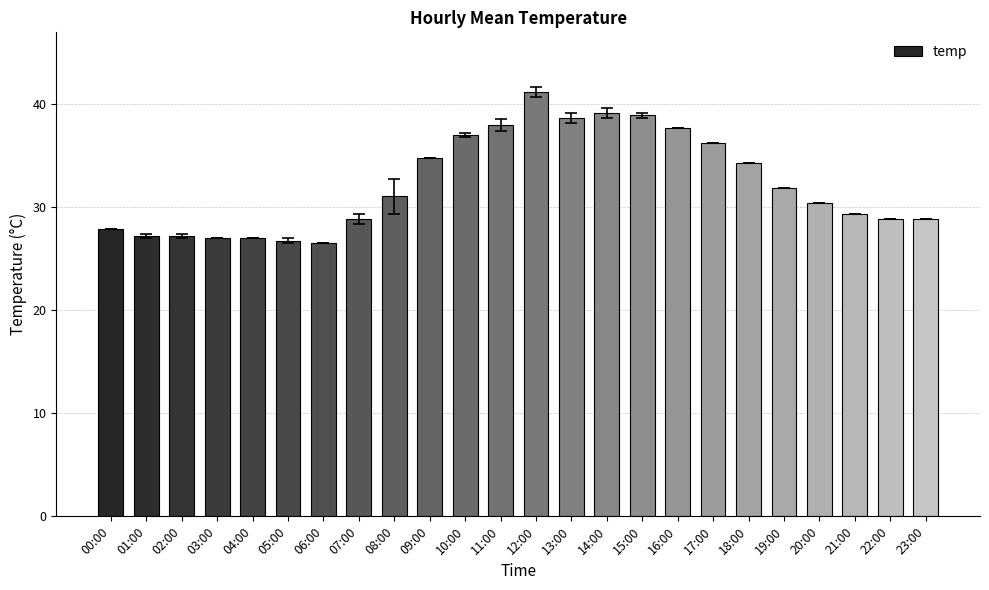

Reading left to right, list all the values displayed in this chart.

27.9	27.2	27.2	27.0	27.0	26.8	26.5	28.9	31.1	34.8	37.0	38.0	41.2	38.7	39.2	39.0	37.7	36.3	34.3	31.9	30.4	29.4	28.9	28.9